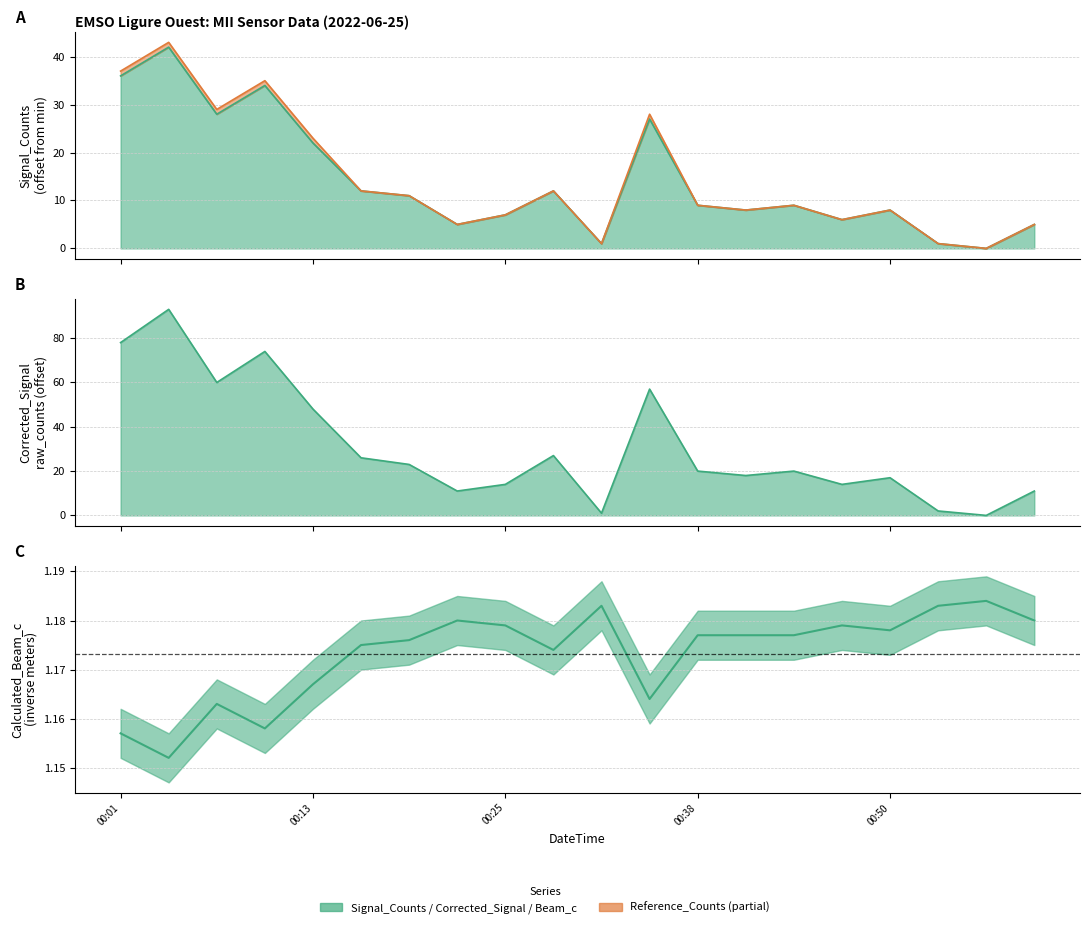

Between 2022-06-25T00:22:56 and 2022-06-25T00:50:10, which series saw the biggest shift?

Corrected_Signal_raw_counts